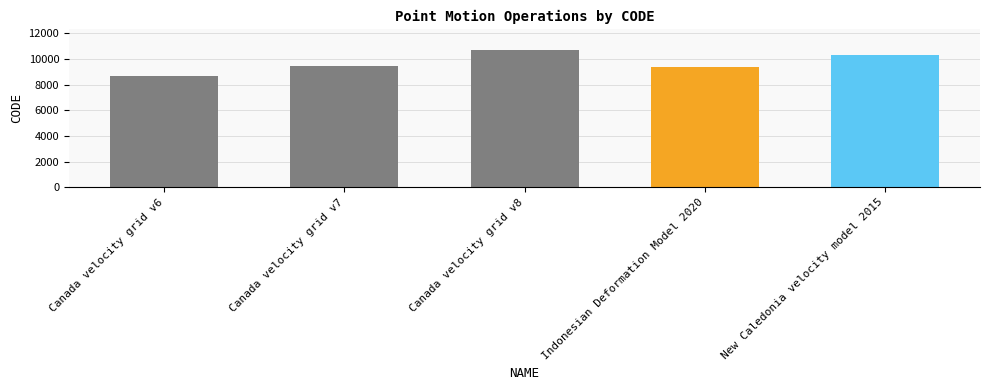

What is the difference between the maximum and minimum values?

2031